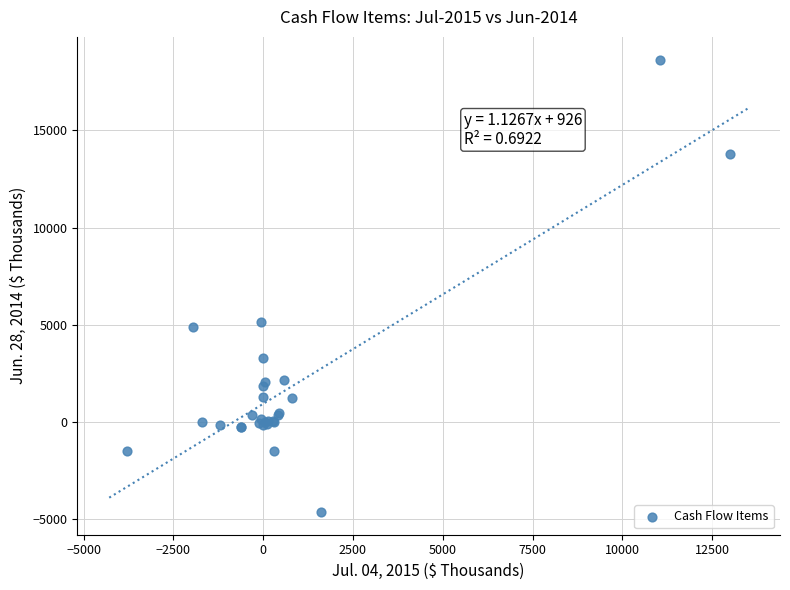

What Y value in the scatter plot is closest to 7002?

5126